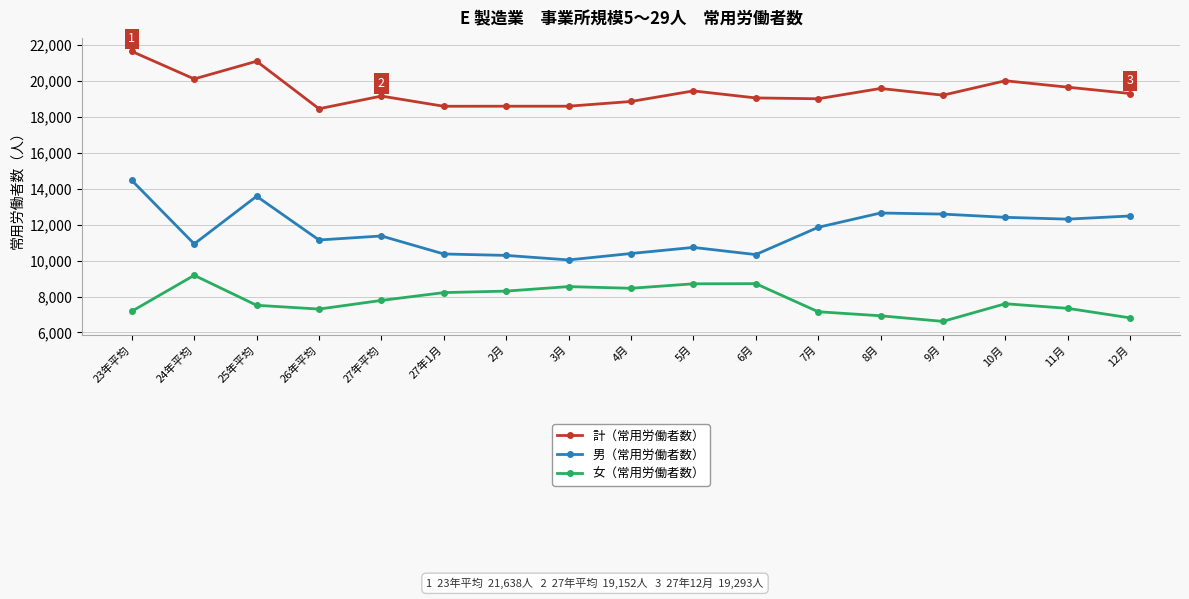

Which category has the highest value across all series?

23年平均